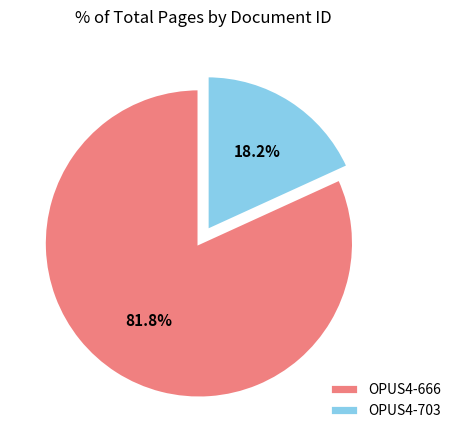

To the nearest percent, what percentage of the pie is OPUS4-703?

18%